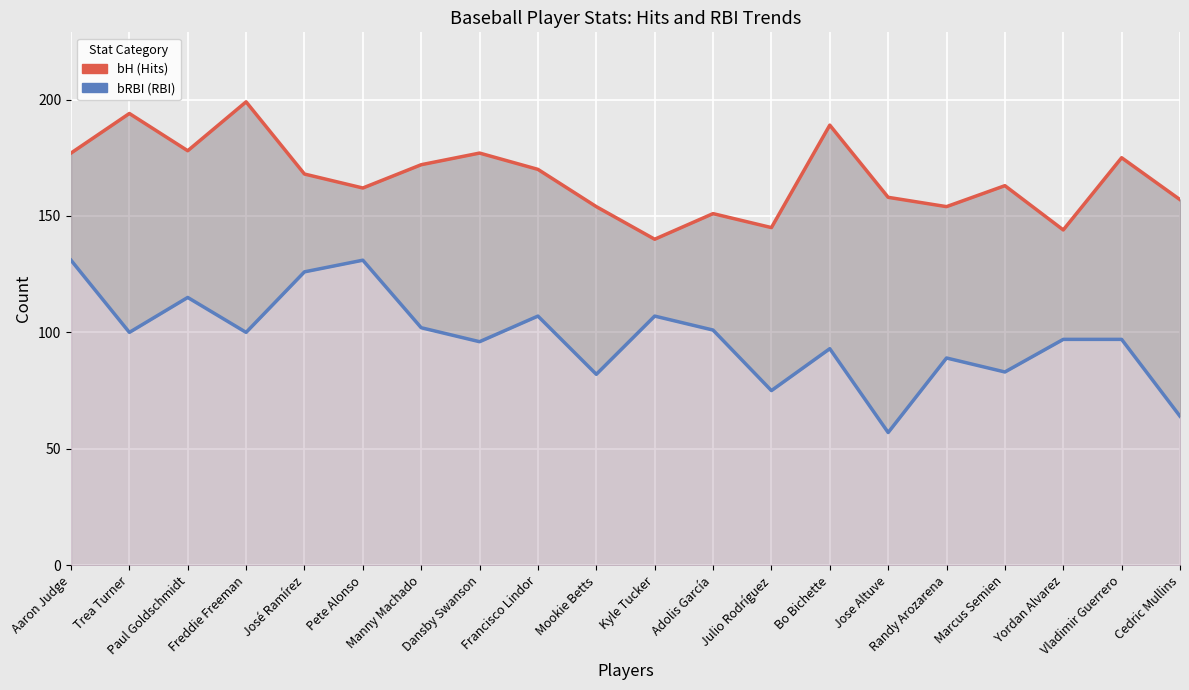

The value of bRBI (RBI) at Bo Bichette is 56. True or false?

False